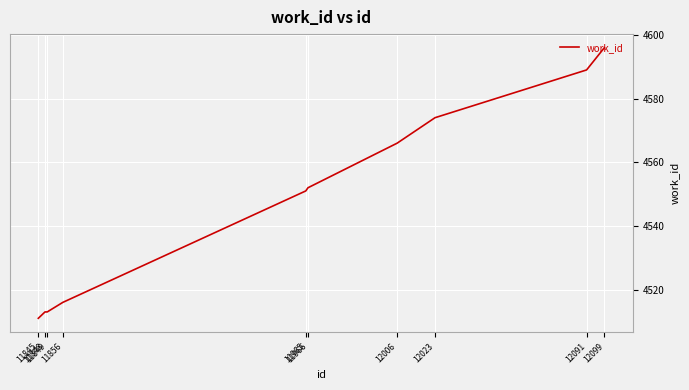

What is the change in value from 11856 to 12091?

+73